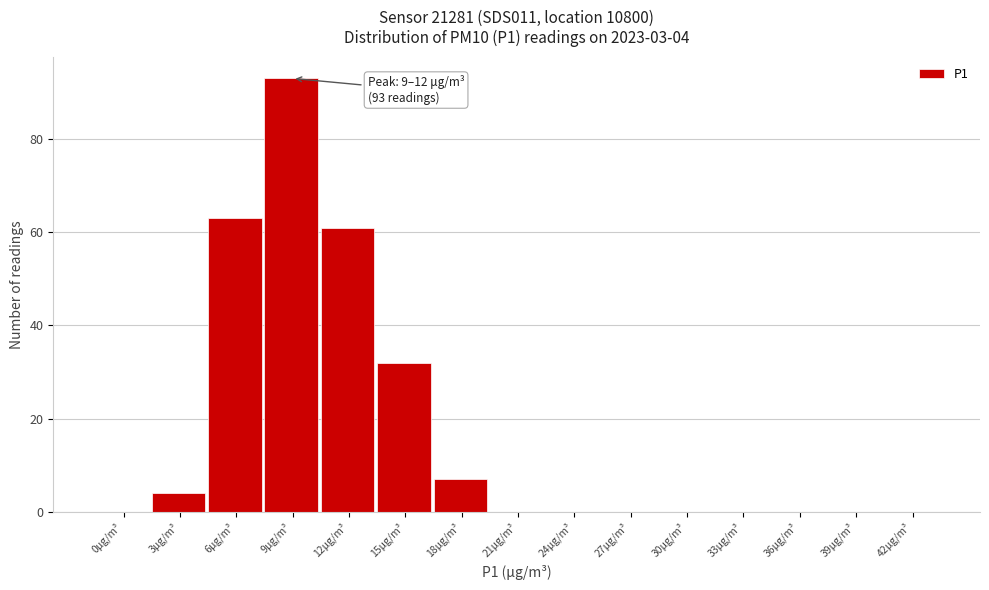

Reading right to left, list all the values displayed in this chart.

42μg/m³=0	39μg/m³=0	36μg/m³=0	33μg/m³=0	30μg/m³=0	27μg/m³=0	24μg/m³=0	21μg/m³=0	18μg/m³=7	15μg/m³=32	12μg/m³=61	9μg/m³=93	6μg/m³=63	3μg/m³=4	0μg/m³=0